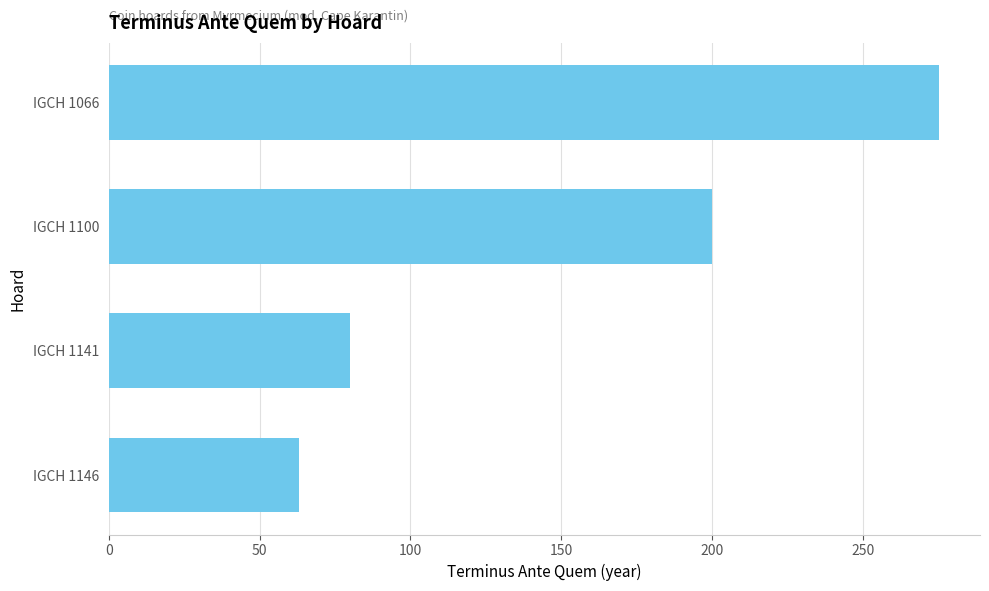

What is the difference between the maximum and minimum values?

212